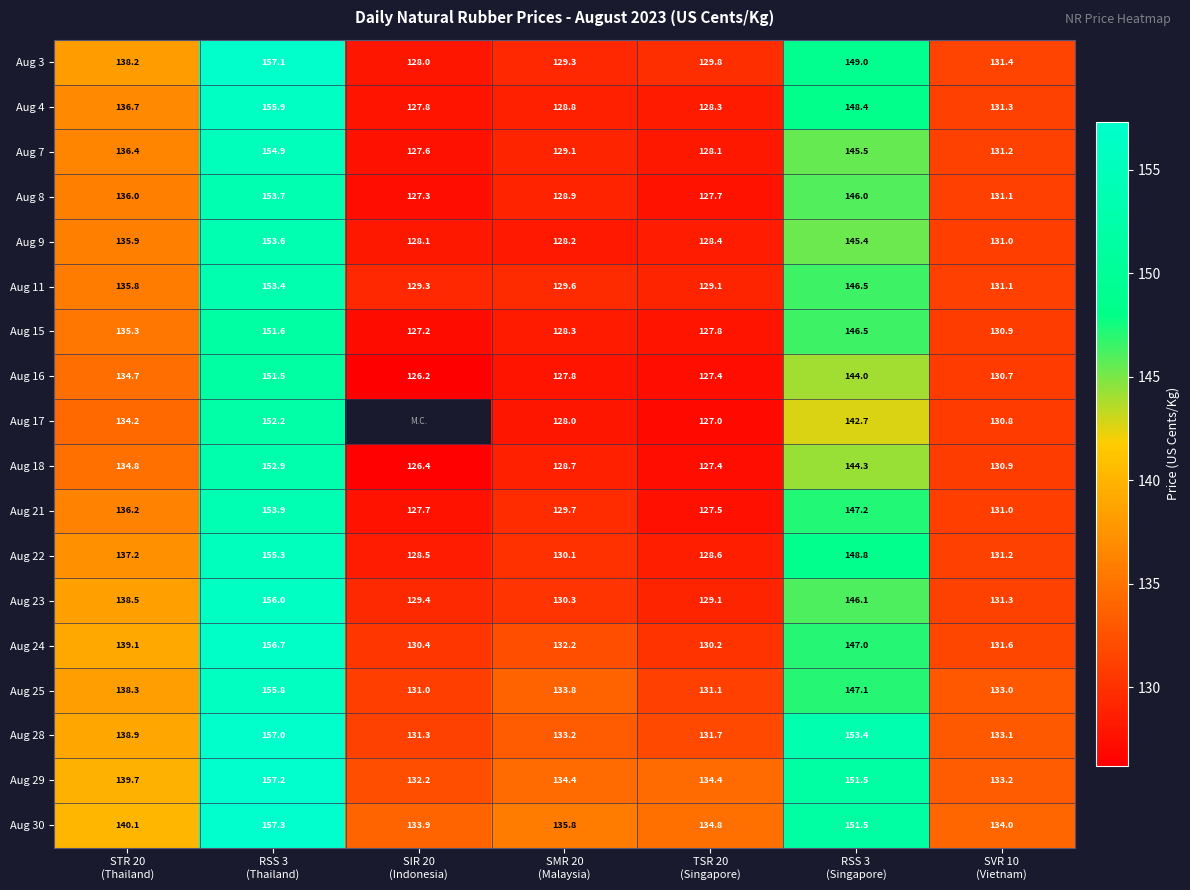

What is the approximate value of Aug 16 at SIR 20 (Indonesia)?

126.2